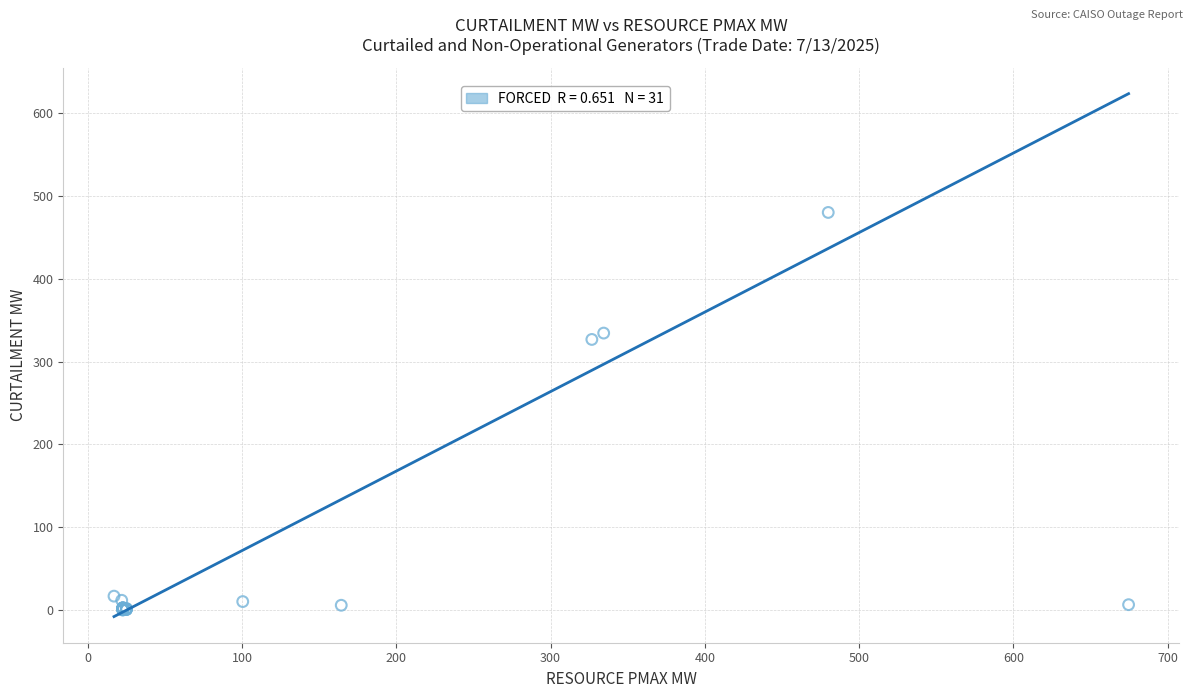

What Y value in the scatter plot is closest to 240?

326.8